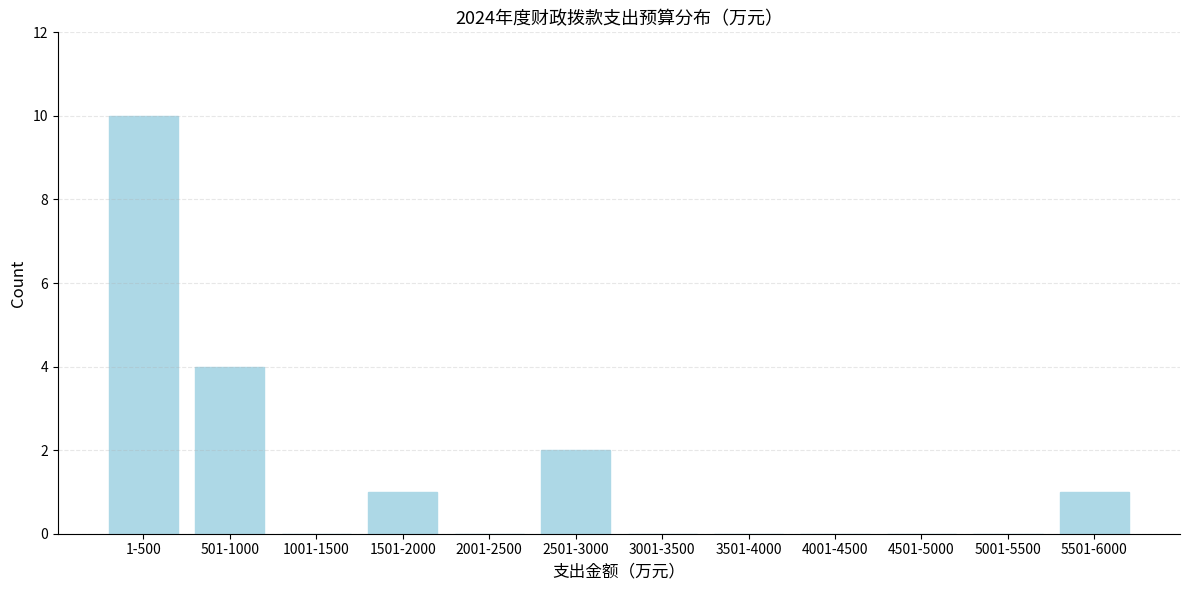

Reading left to right, what are all the values shown in this chart?

1-500=10	501-1000=4	1001-1500=0	1501-2000=1	2001-2500=0	2501-3000=2	3001-3500=0	3501-4000=0	4001-4500=0	4501-5000=0	5001-5500=0	5501-6000=1